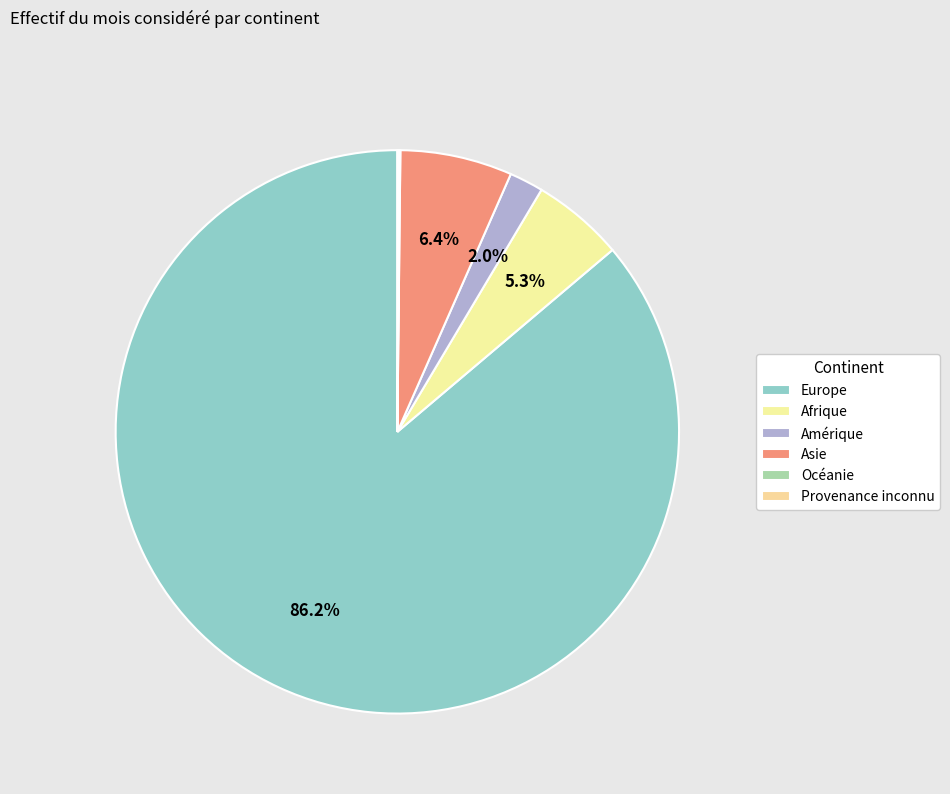

How many slices are in this pie chart?

6